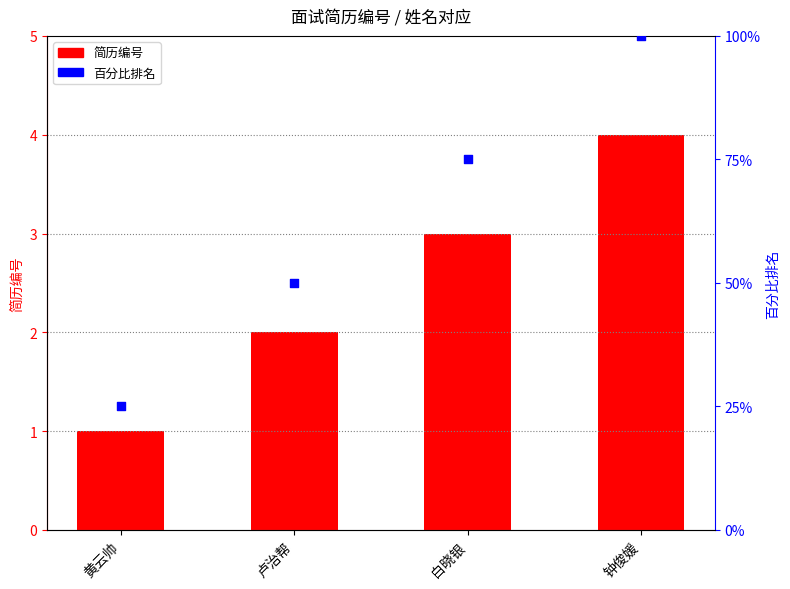

At how many categories does at least one series exceed 14?

4